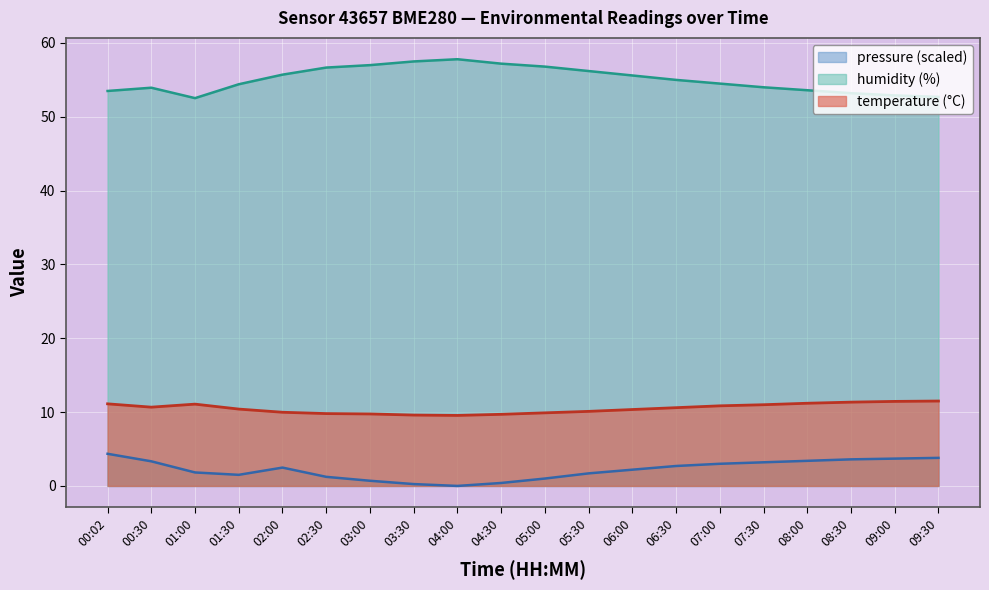

Which label corresponds to the smallest value in the chart?

04:00